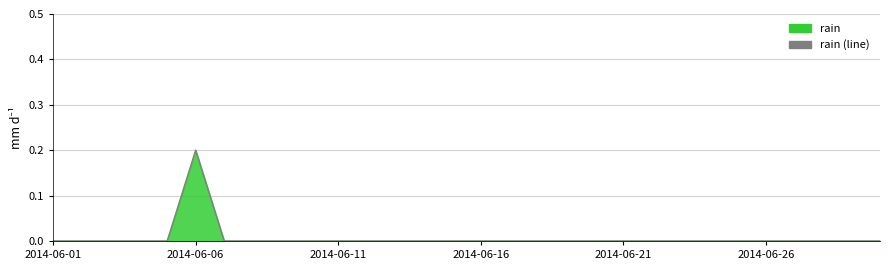

Which category has the highest value across all series?

2014-06-06